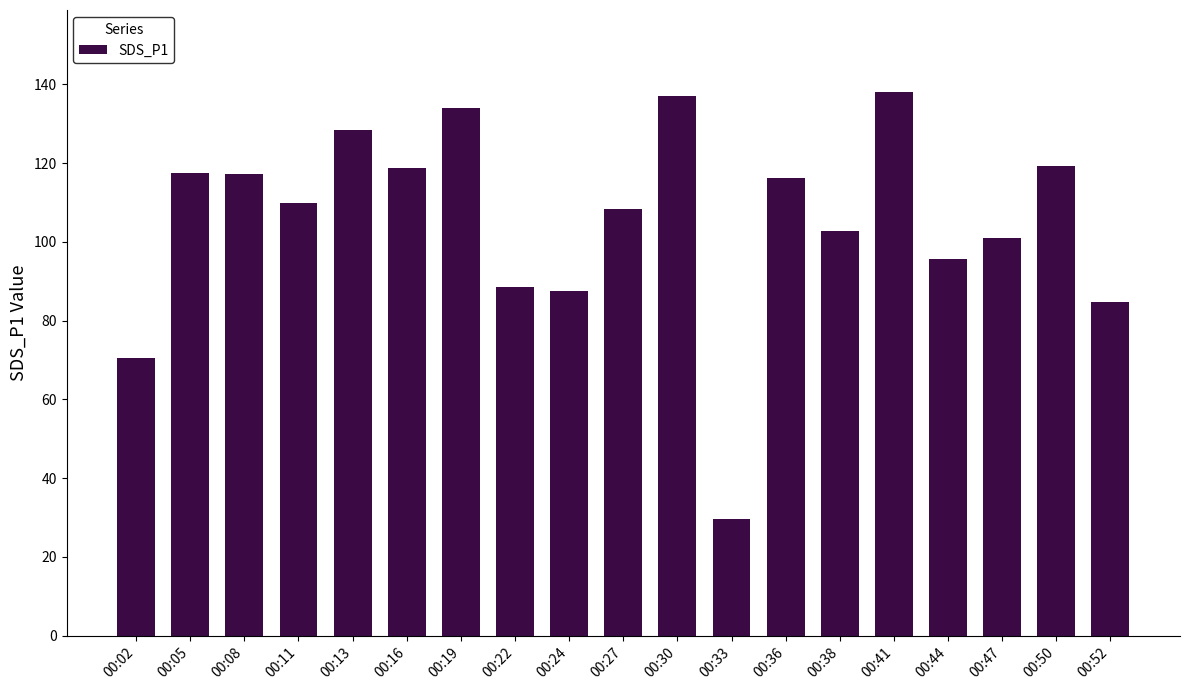

The value at 00:13 is 128.3. True or false?

True